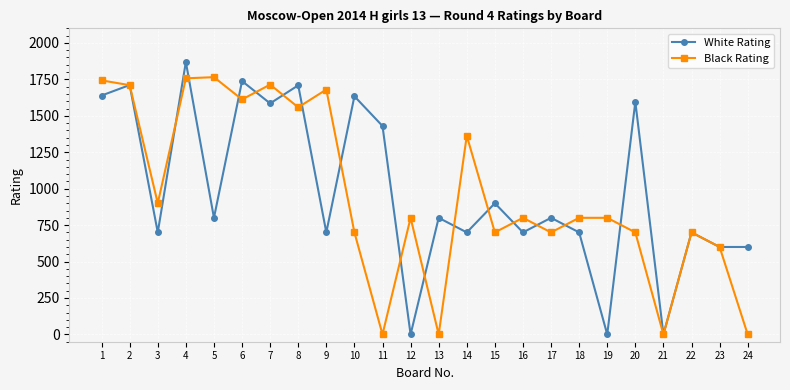

True or false: White Rating and Black Rating intersect in this chart.

True